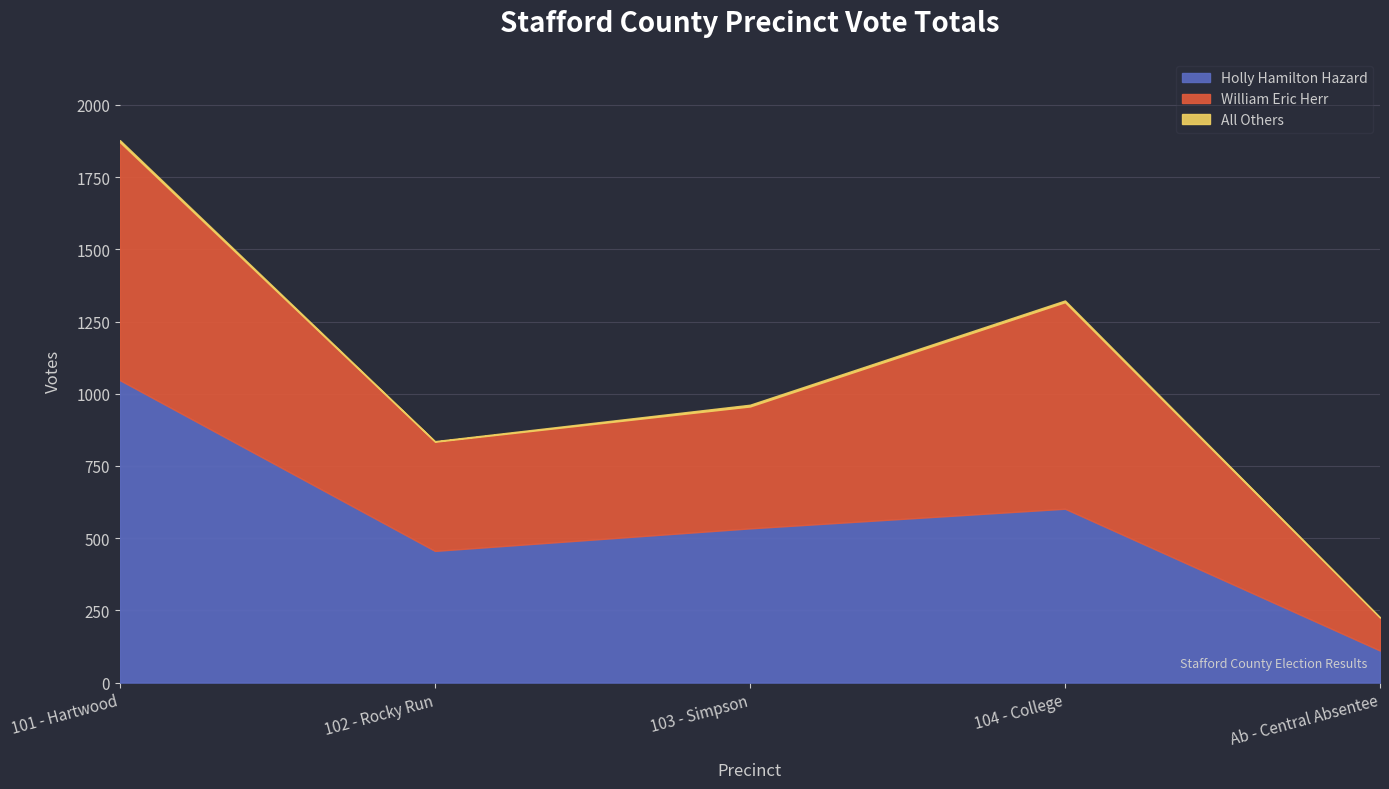

At which category does William Eric Herr reach its first local valley?

102 - Rocky Run